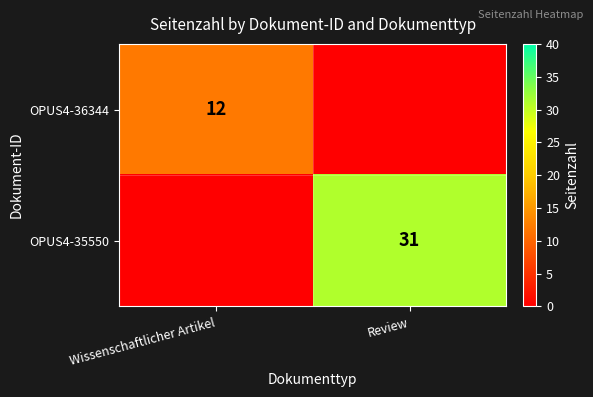

Between Review and Wissenschaftlicher Artikel, which is larger?

Wissenschaftlicher Artikel